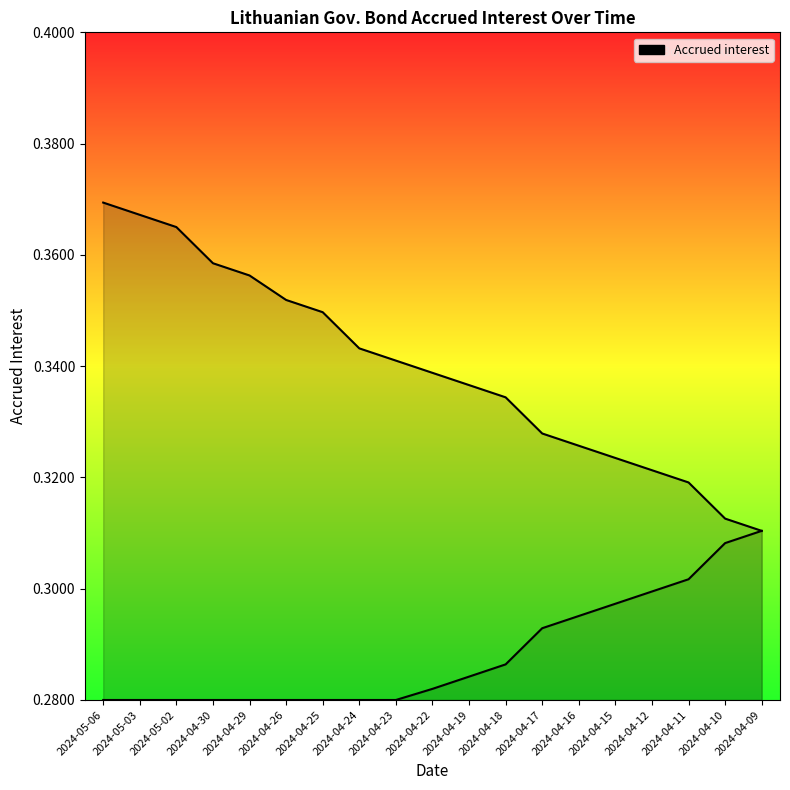

What is the label of the 6th point from the left?

2024-04-26